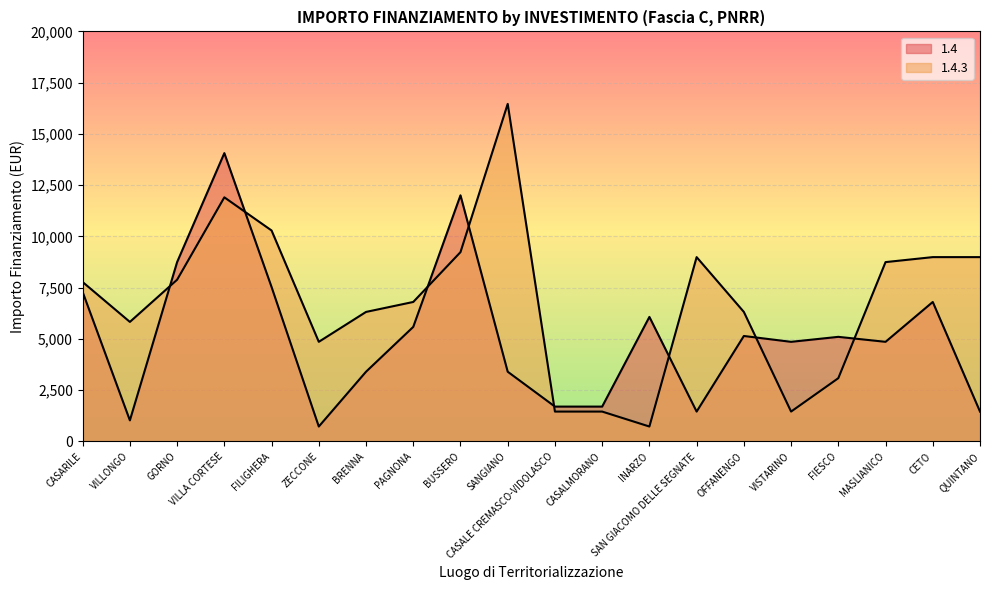

What is the value of the 1.4.3 point at the 1st from the left?

7776